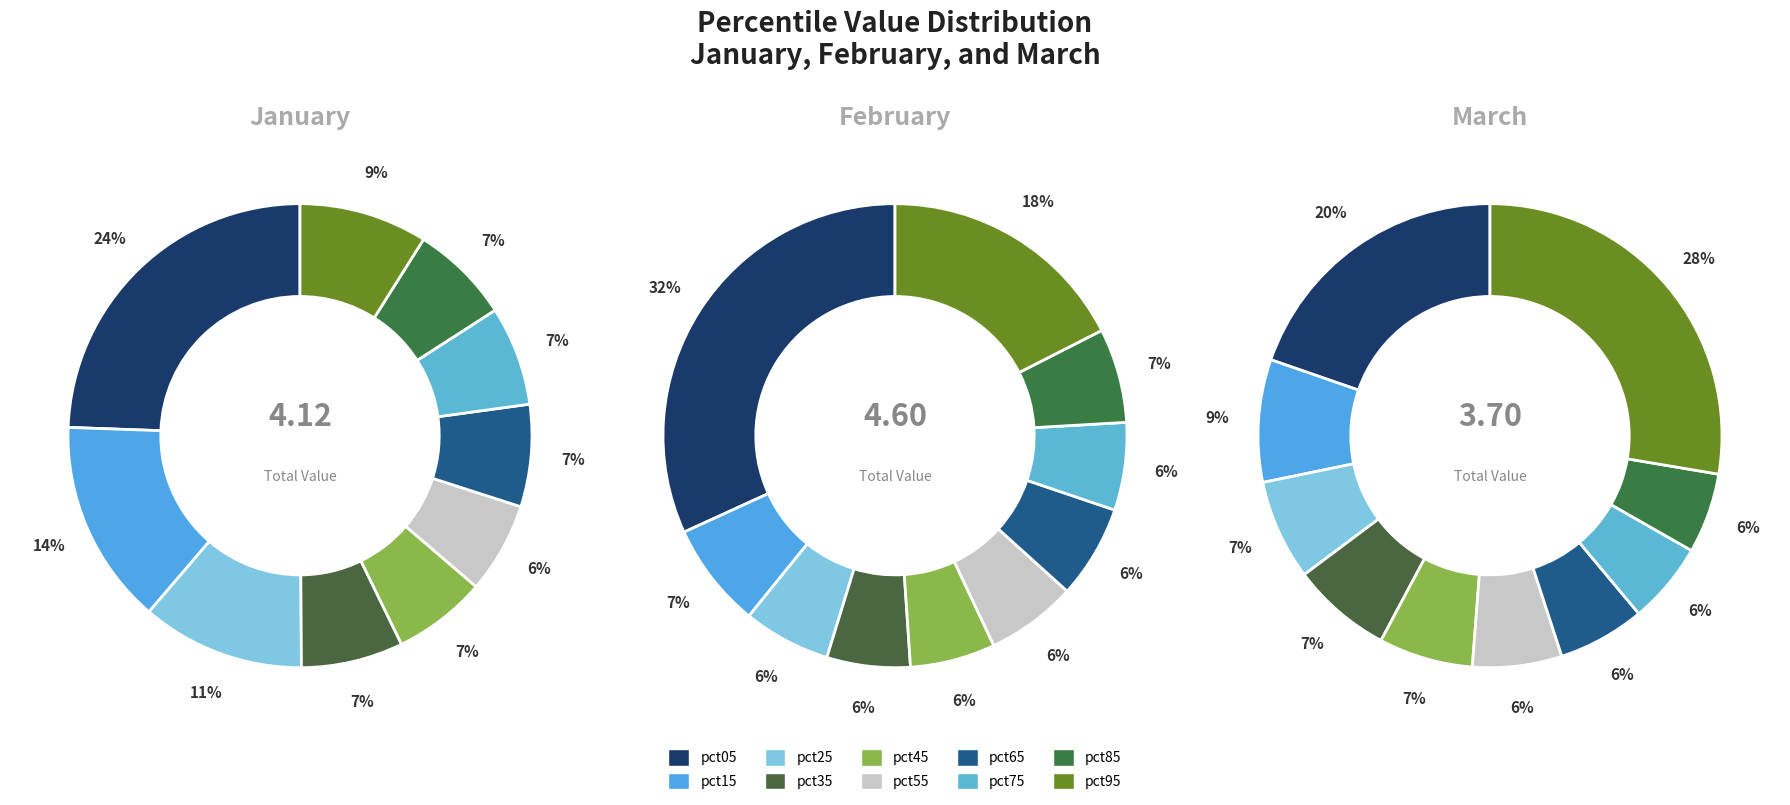

To the nearest percent, what portion does jan_values represent?

24%